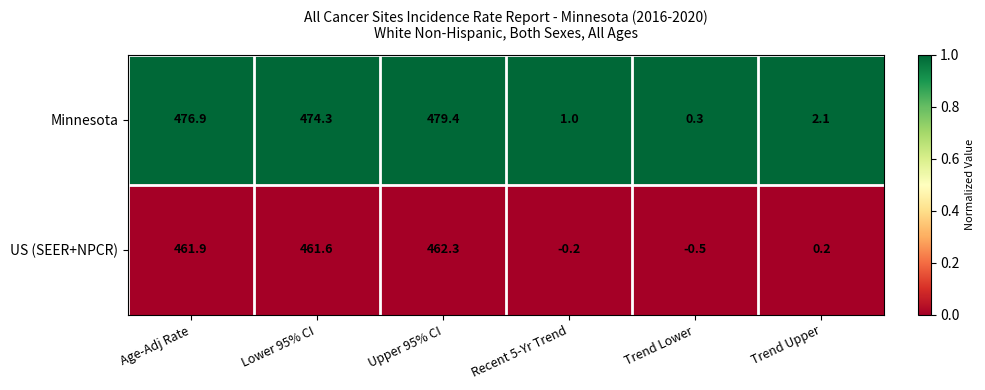

Reading right to left, transcribe all the data shown in this chart.

Minnesota: 2.1	0.3	1.0	479.4	474.3	476.9
US (SEER+NPCR): 0.2	-0.5	-0.2	462.3	461.6	461.9